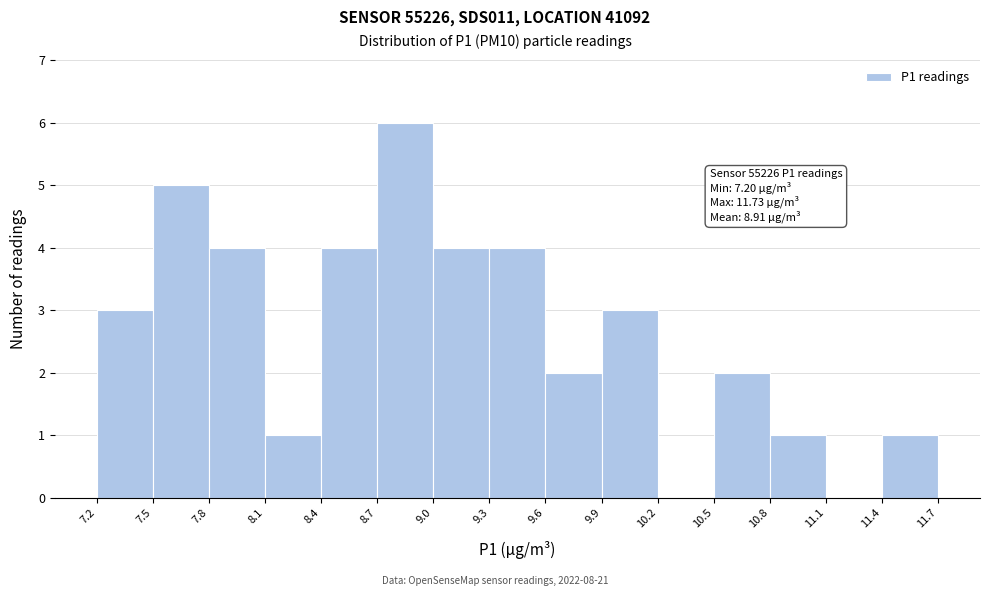

Which range on the x-axis has the tallest bar?

8.7 to 9.0